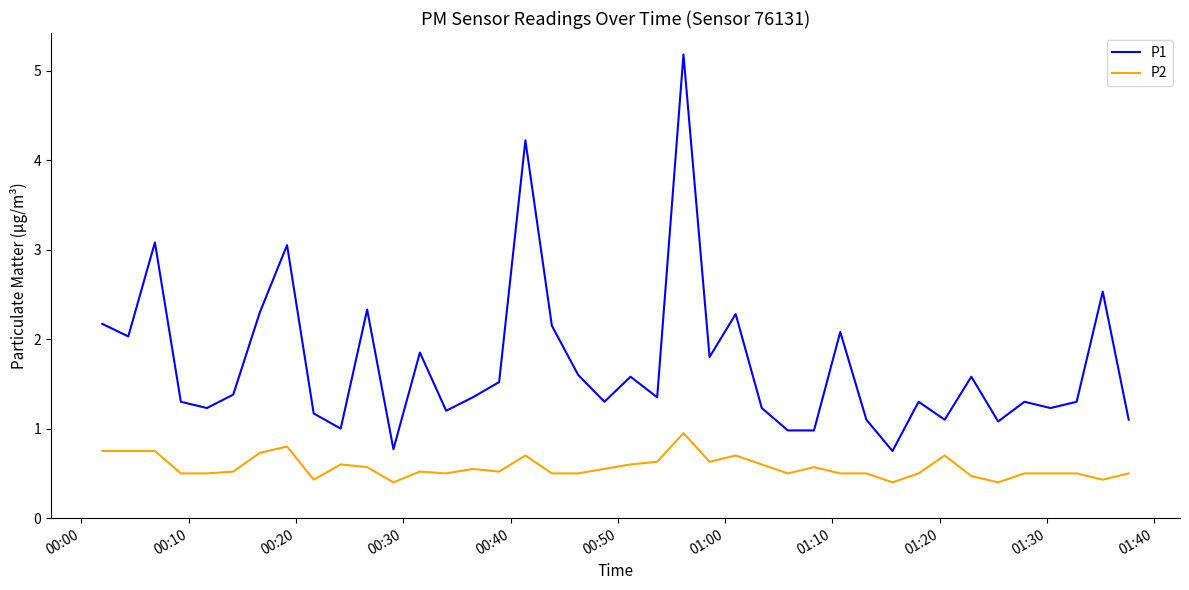

Which series has the largest total across all categories?

P1